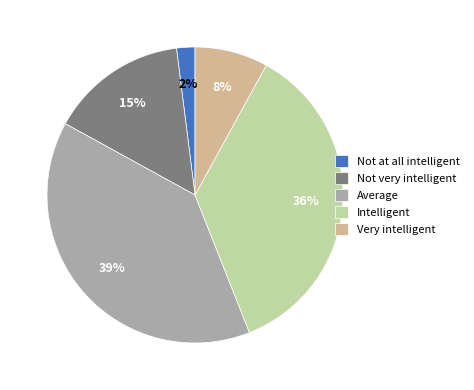

Which slice is the largest?

Average